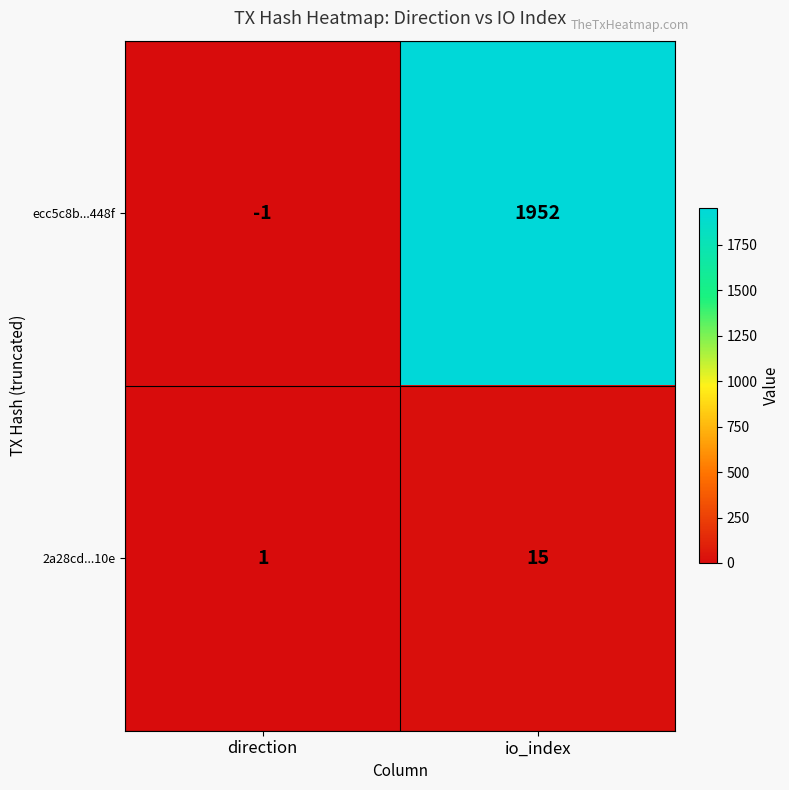

At which category does the chart reach its peak across all series?

io_index